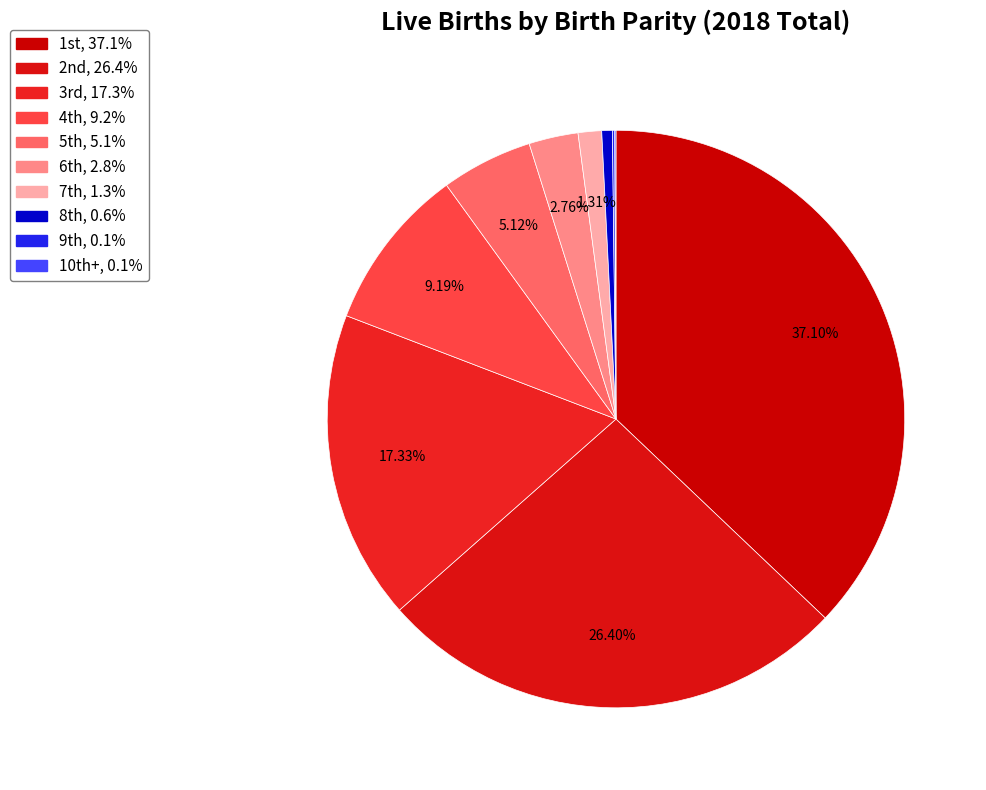

Rank the categories by value from lowest to highest.

10th+, 9th, 8th, 7th, 6th, 5th, 4th, 3rd, 2nd, 1st